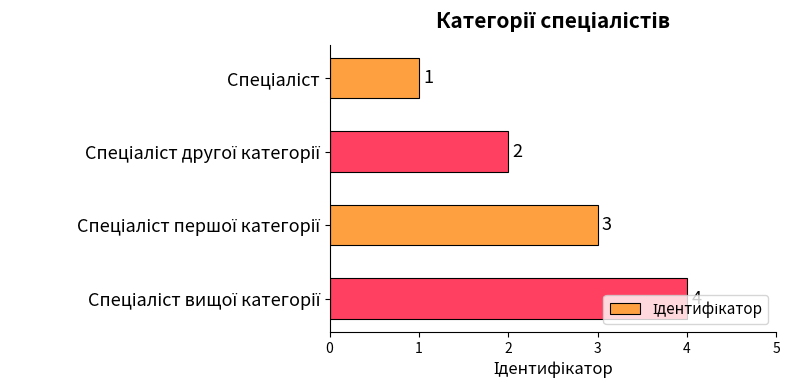

Count the values in the range 2 to 4.

3